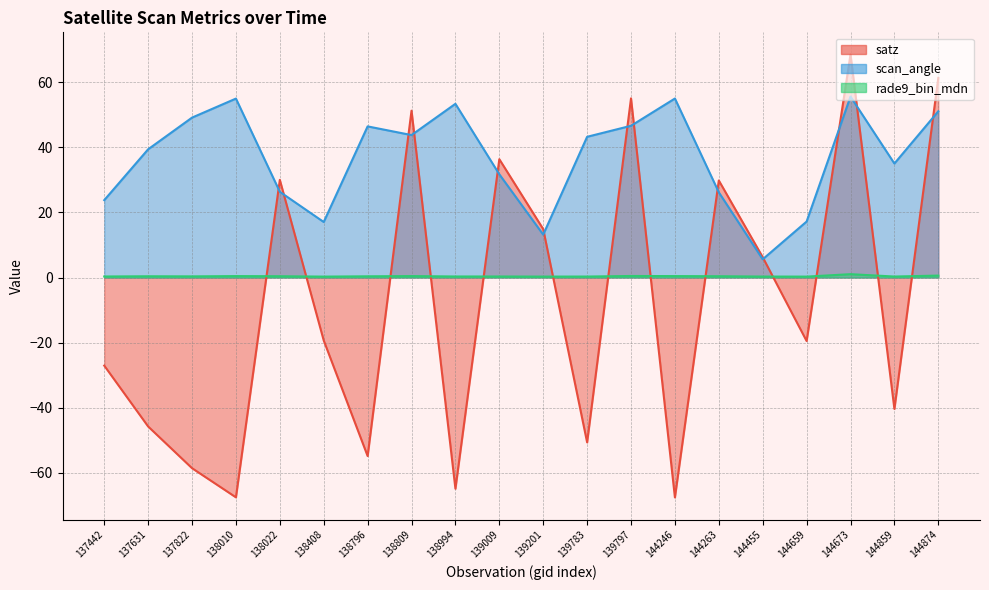

What is the maximum value shown in the chart?

68.6